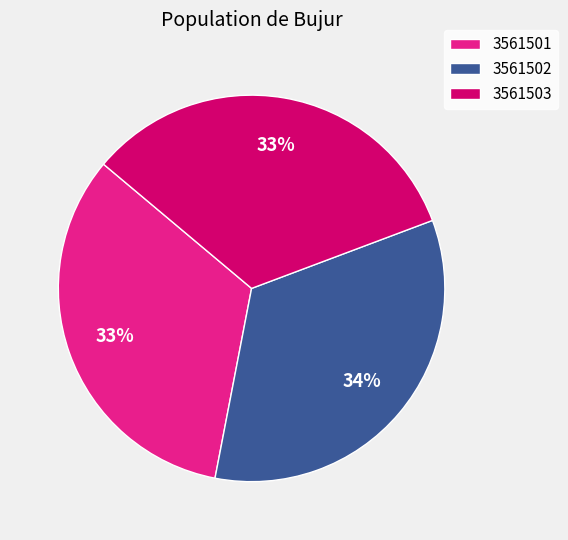

Is the sum of 3561501 and 3561503 greater than half?

Yes